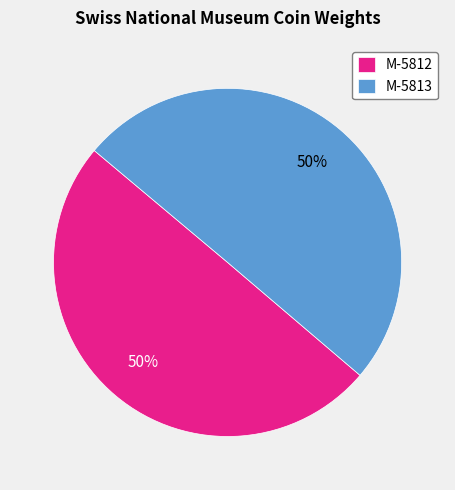

To the nearest percent, what is the average slice percentage?

50%